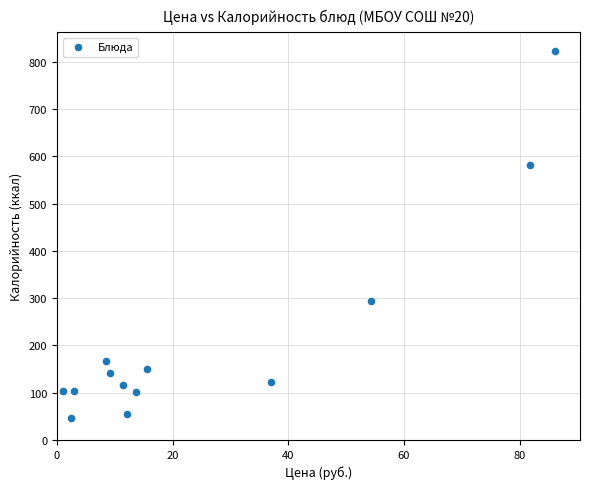

What is the range of X values (max minus min)?

85.2